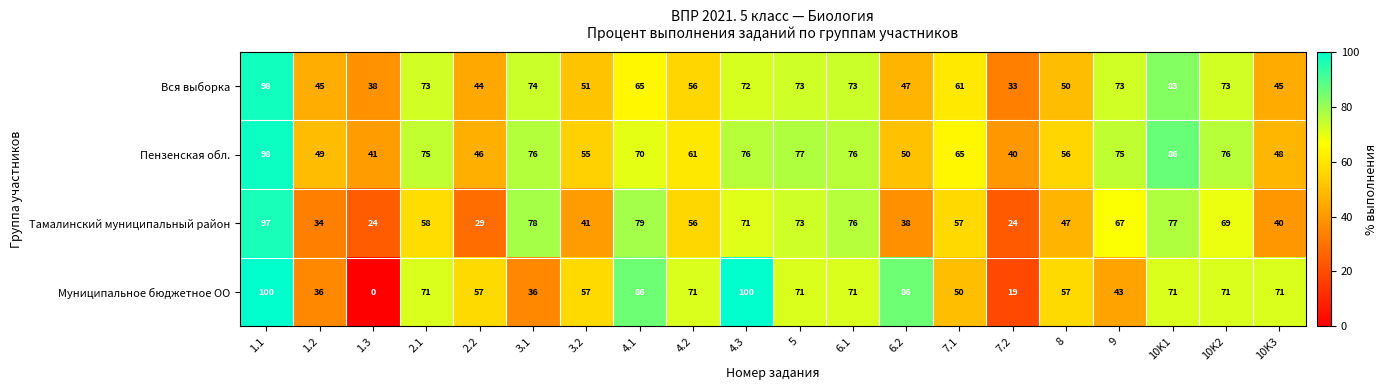

How many data points does each series have?

20